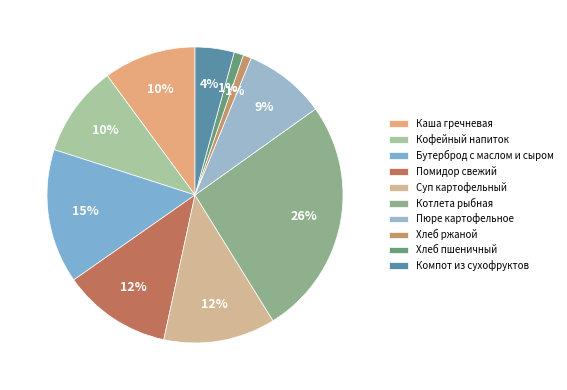

To the nearest percent, what is the combined percentage of Кофейный напиток and Котлета рыбная?

36%